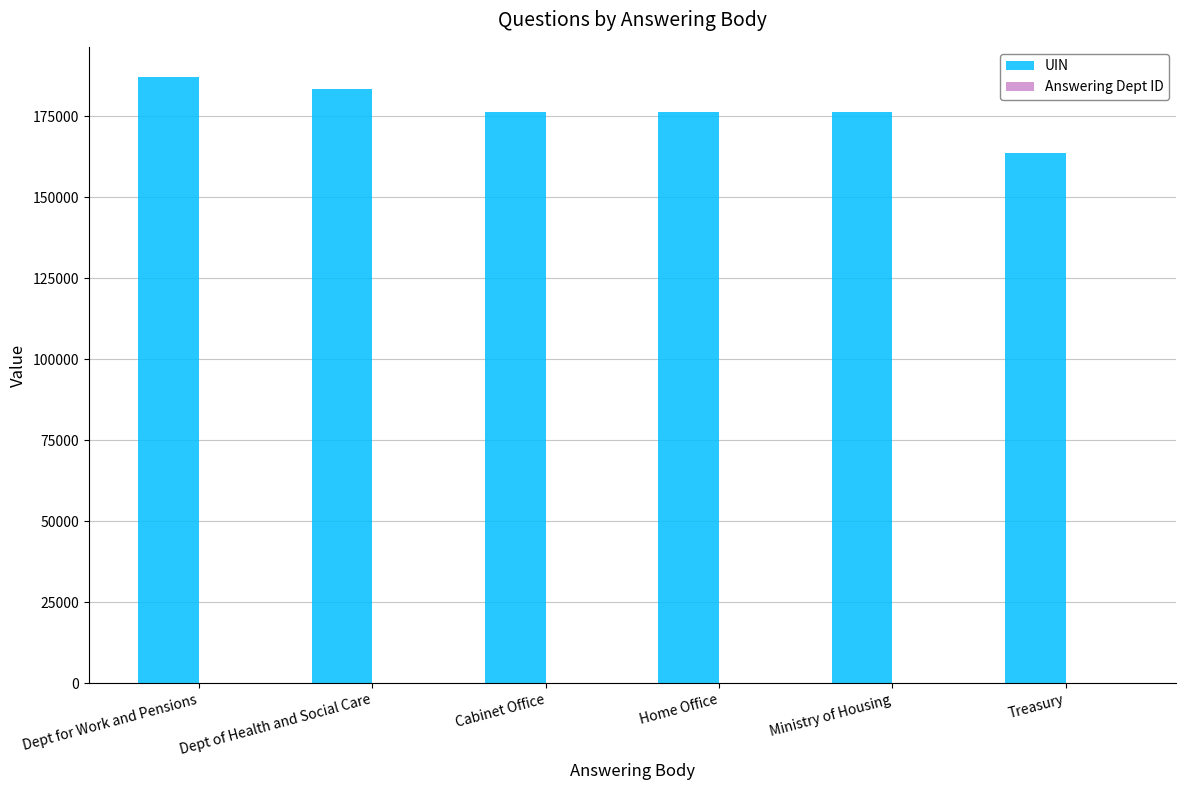

Count the number of data series in this chart.

2